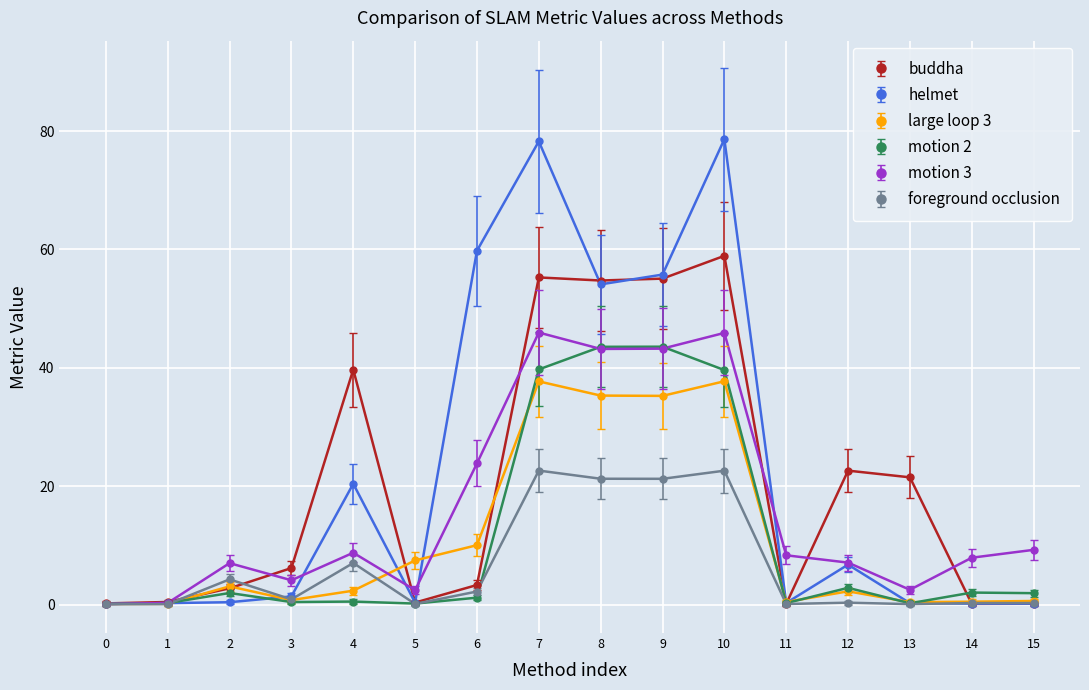

Is the value of helmet at 14 greater than the value of motion 3 at 7?

No